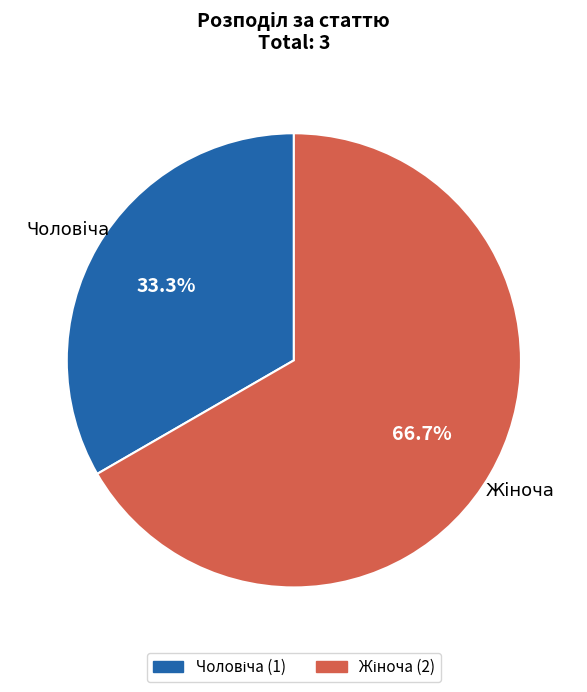

Is there a majority slice in this chart?

Yes